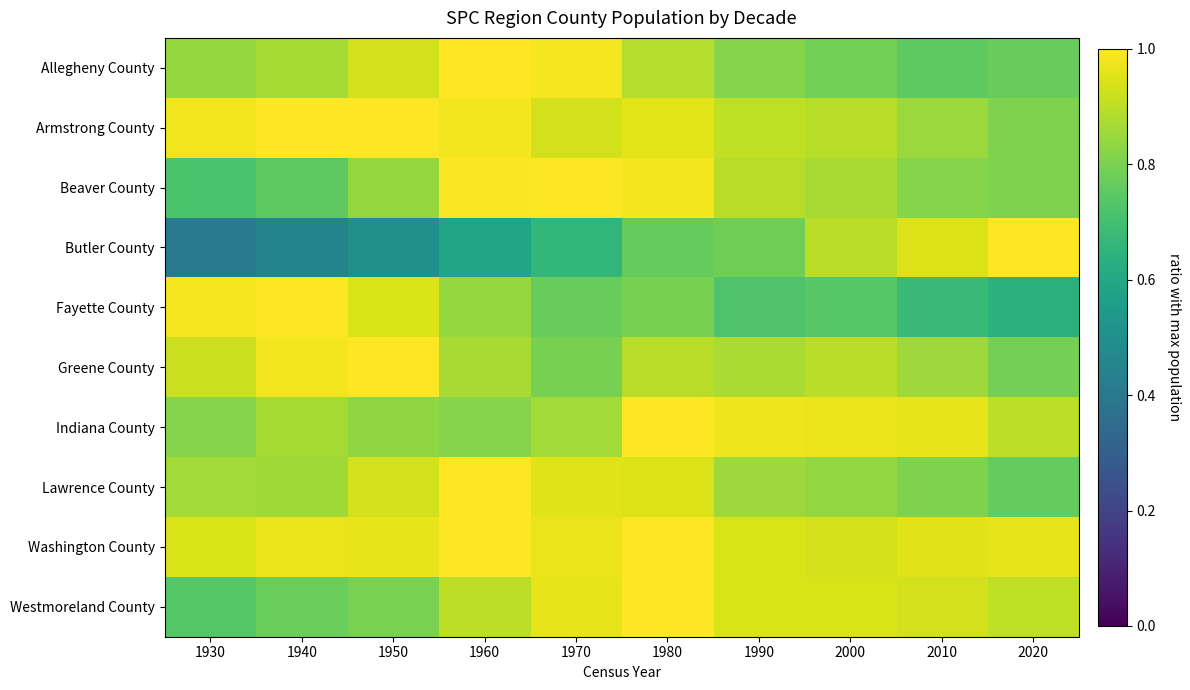

At 2010, list the series in order from largest to smallest.

Indiana County, Washington County, Butler County, Westmoreland County, Greene County, Armstrong County, Beaver County, Lawrence County, Allegheny County, Fayette County